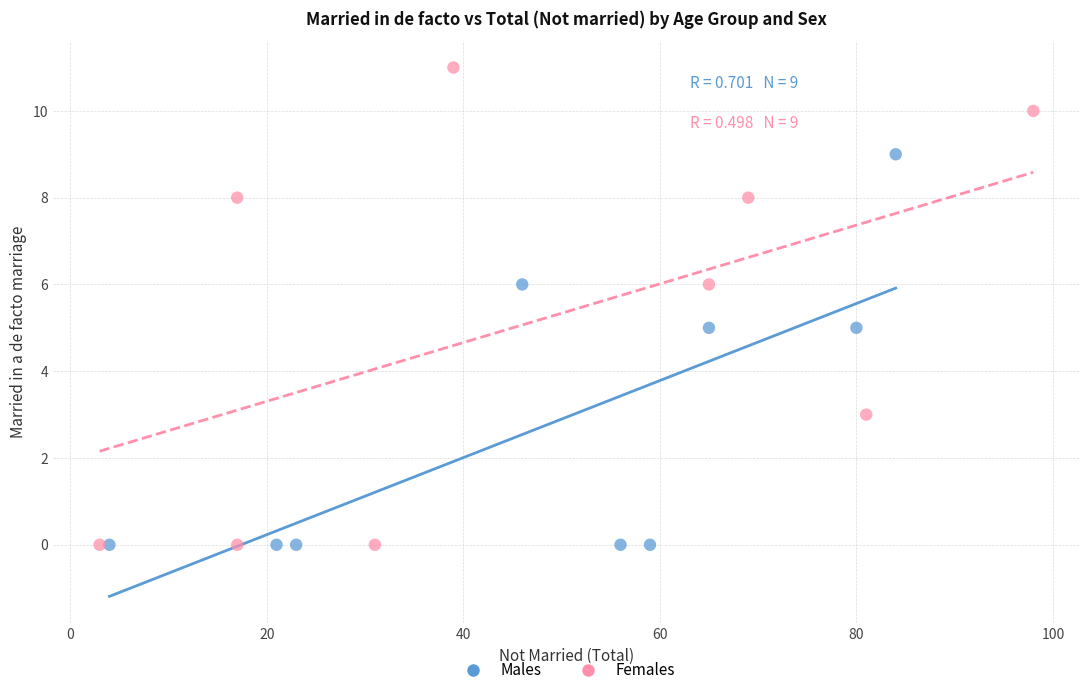

Which series has the largest Y range (max minus min)?

Females